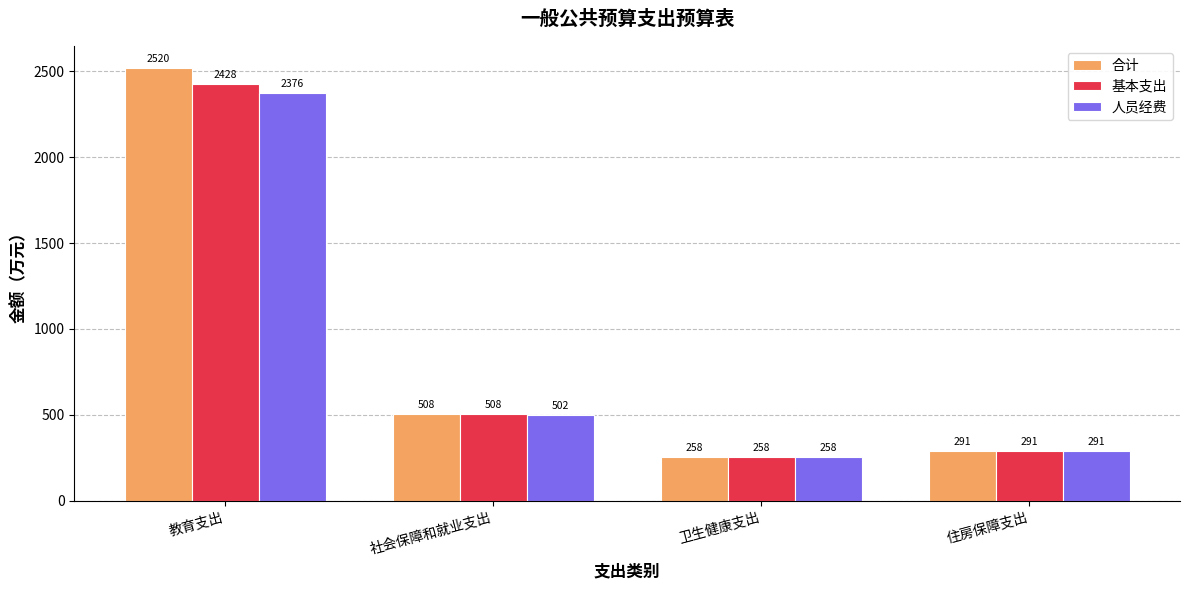

Rank the series by their maximum value, from lowest to highest.

人员经费, 基本支出, 合计